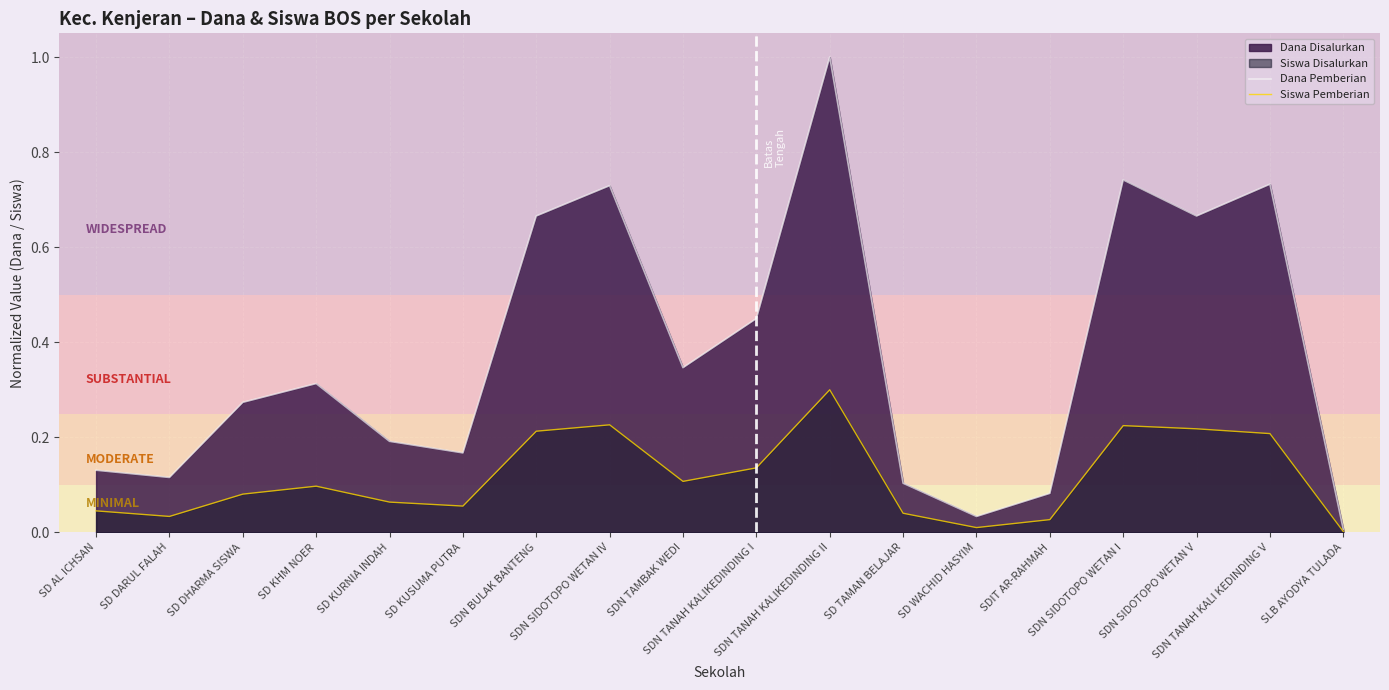

What is the highest value of the Siswa Pemberian series?

0.3